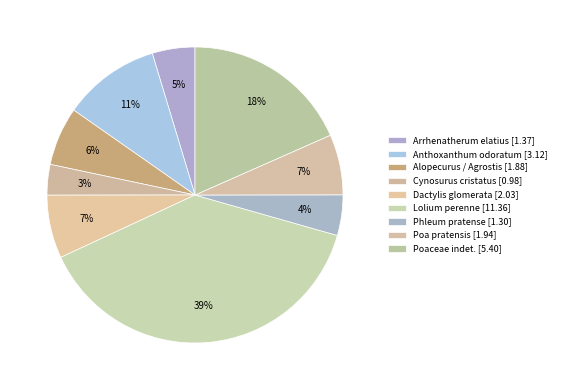

How many slices are in this pie chart?

9